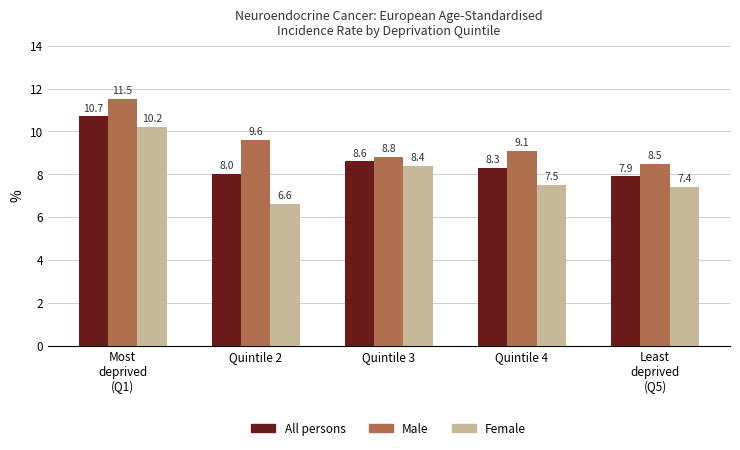

Reading left to right, extract all data points from this chart.

All persons: 10.7	8.0	8.6	8.3	7.9
Male: 11.5	9.6	8.8	9.1	8.5
Female: 10.2	6.6	8.4	7.5	7.4